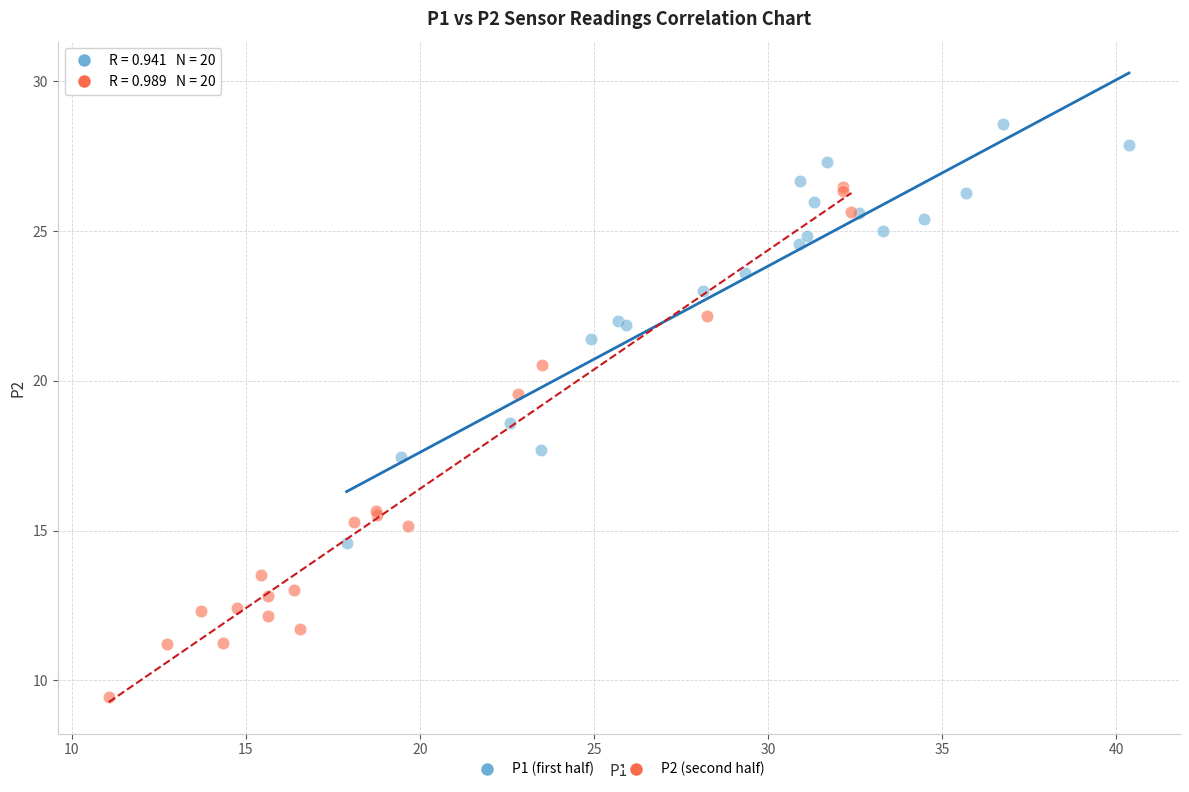

Which series contains the highest Y value?

P1 (first half)